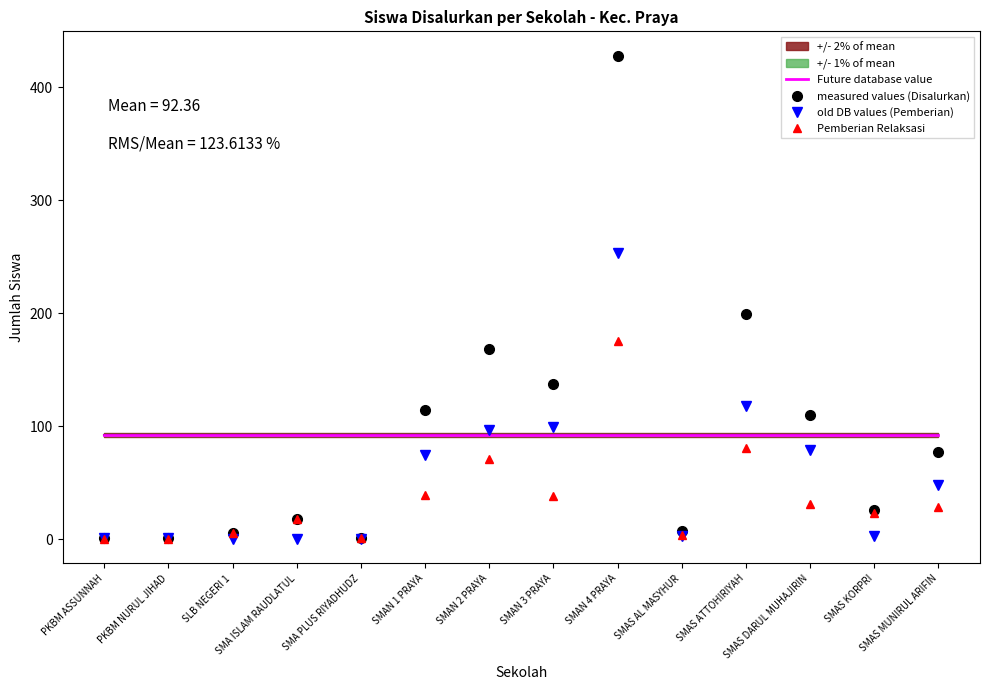

The value of Future database value at SMA ISLAM RAUDLATUL is 92.6. True or false?

True